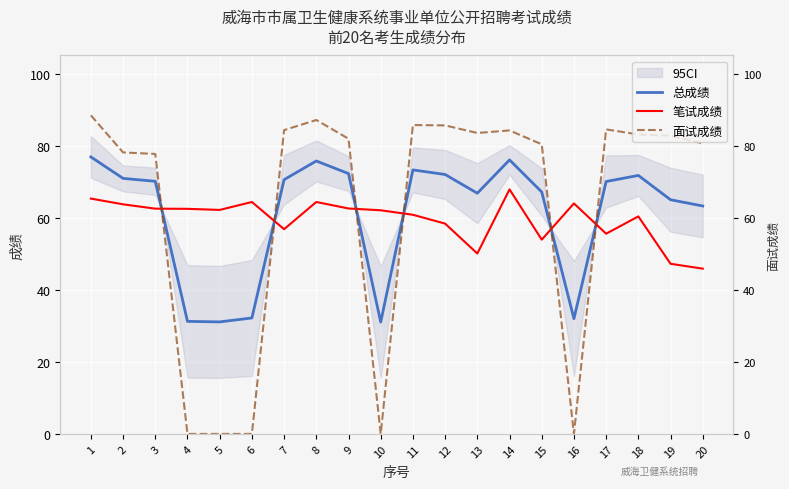

In 笔试成绩, how many points are higher than both neighbors (excluding endpoints)?

5